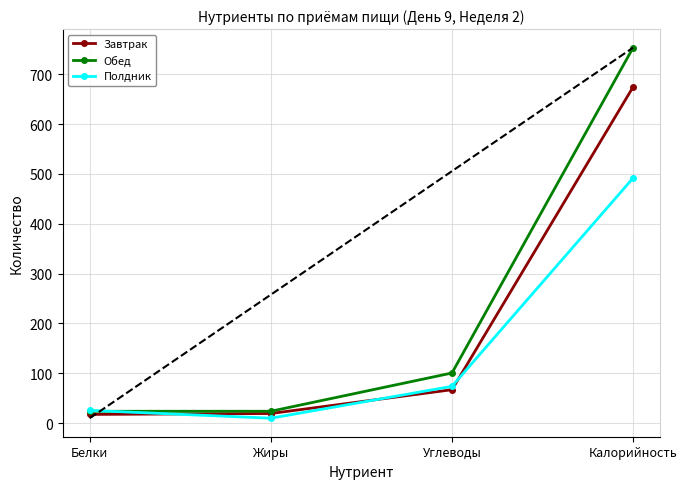

At how many categories does at least one series exceed 413?

1